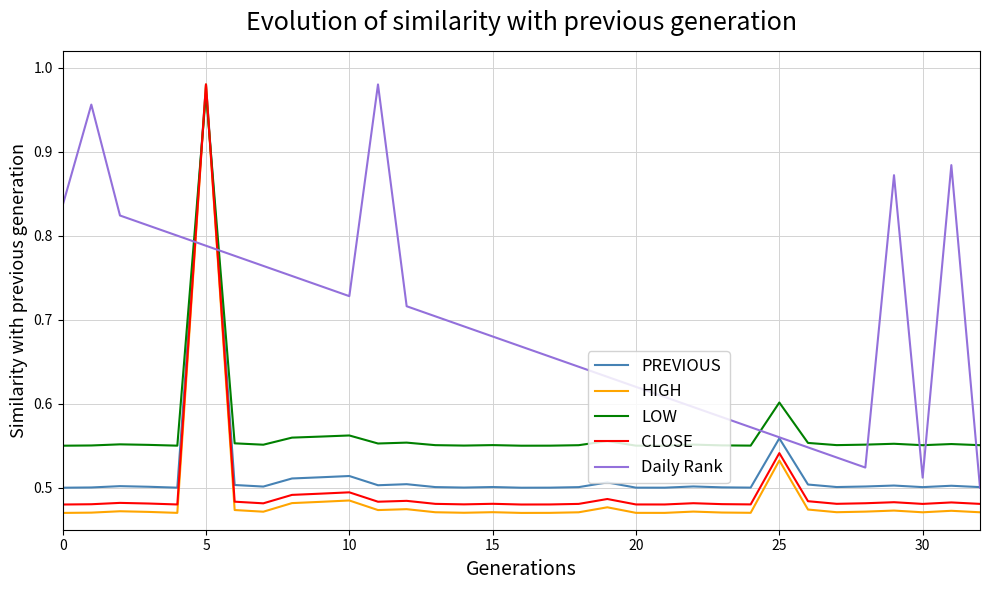

True or false: PREVIOUS has more than 2 interior local peaks.

True